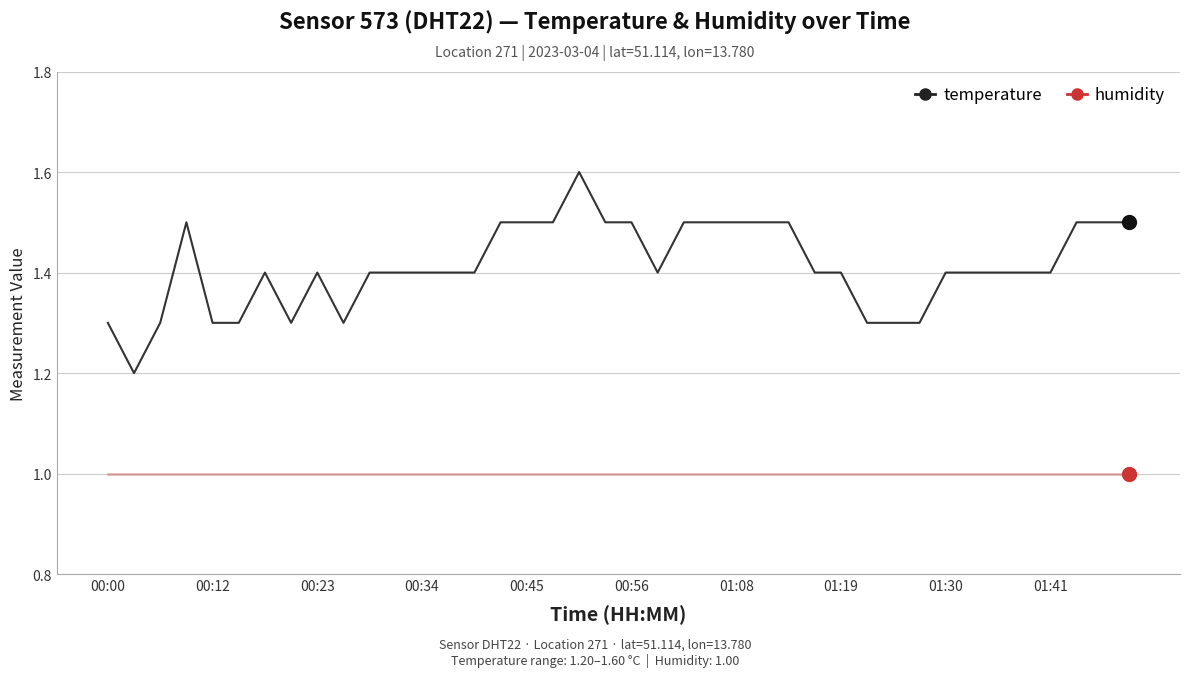

True or false: temperature and humidity intersect in this chart.

False